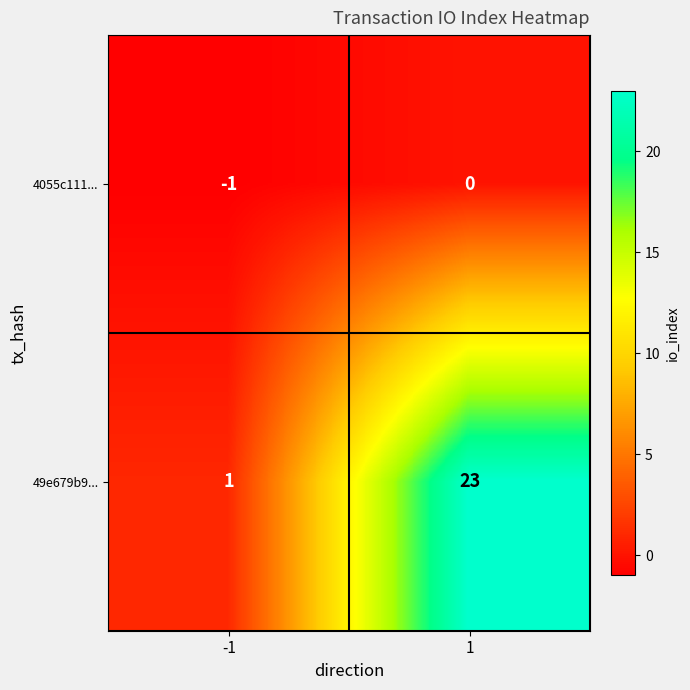

Which series has the largest total across all categories?

49e679b9...